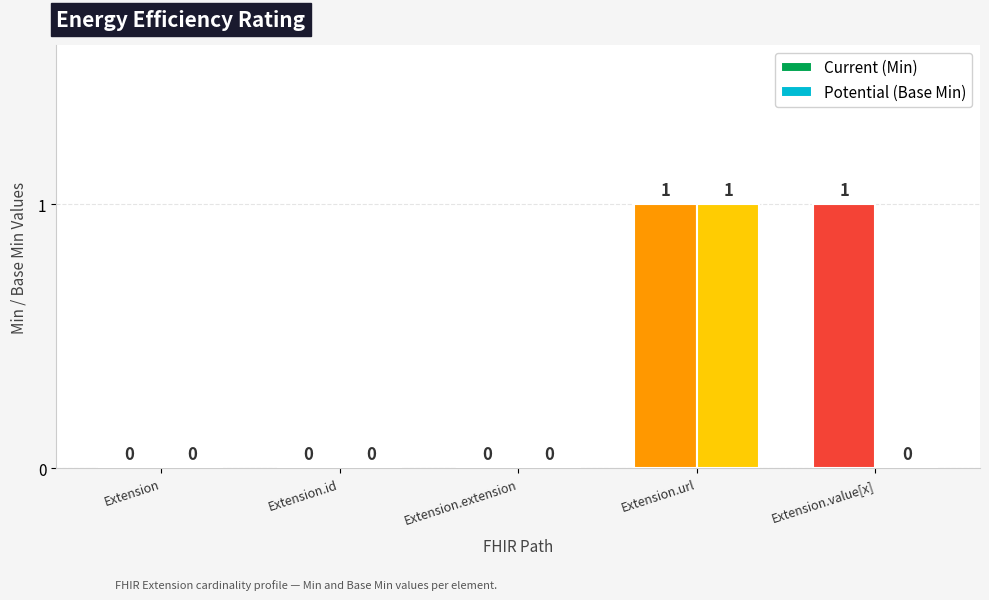

At which category is the sum across all series the highest?

Extension.url